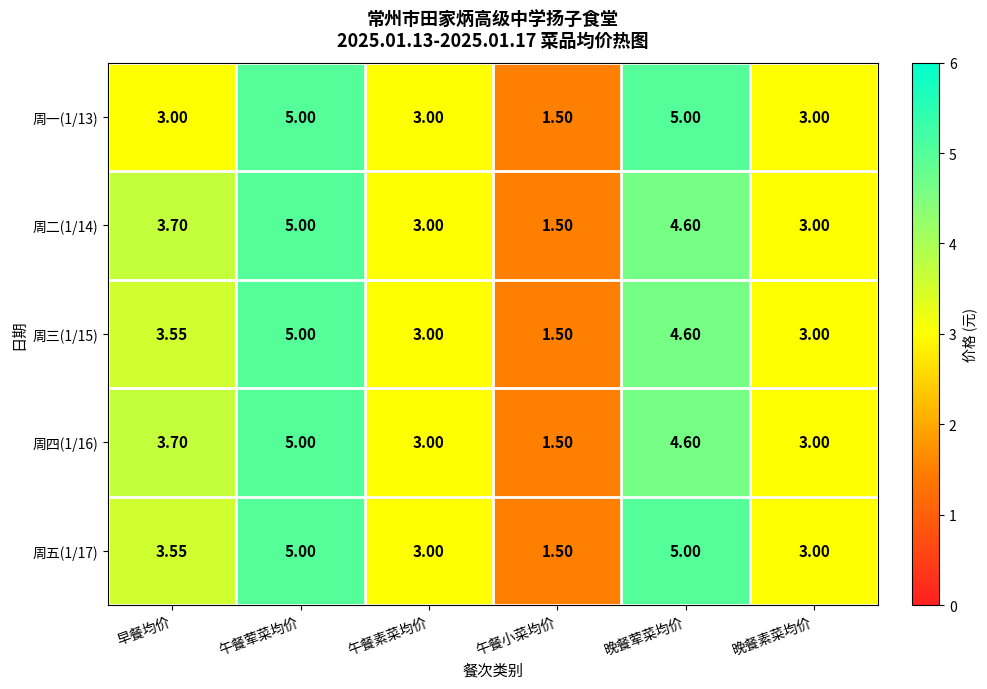

At which label does 周二(1/14) reach its minimum?

午餐小菜均价